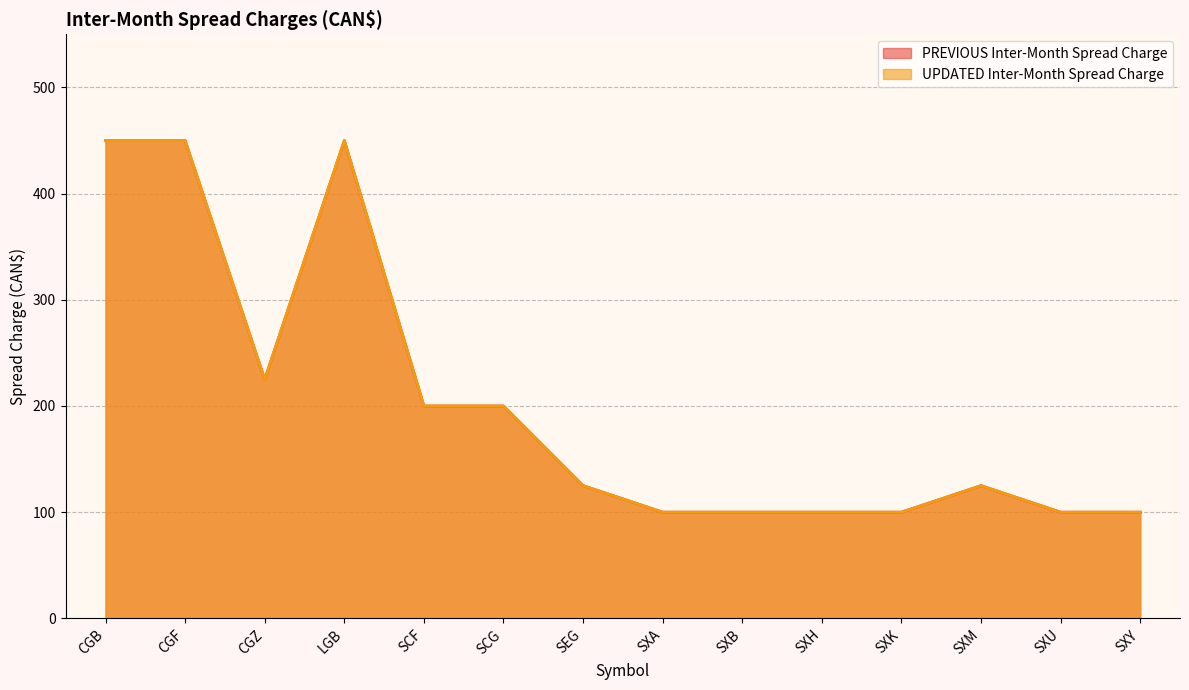

What is the difference between the maximum and minimum values in the UPDATED Inter-Month Spread Charge series?

350